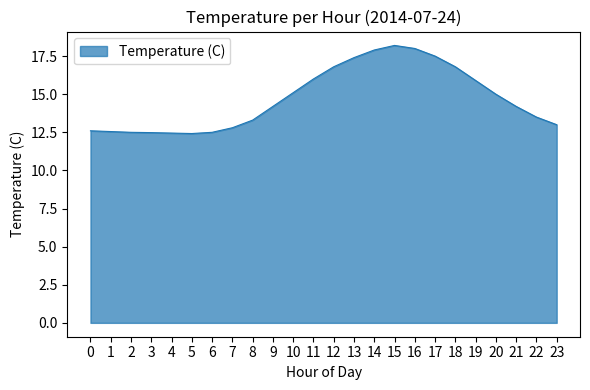

What is the difference between the values at 20 and 0?

2.4